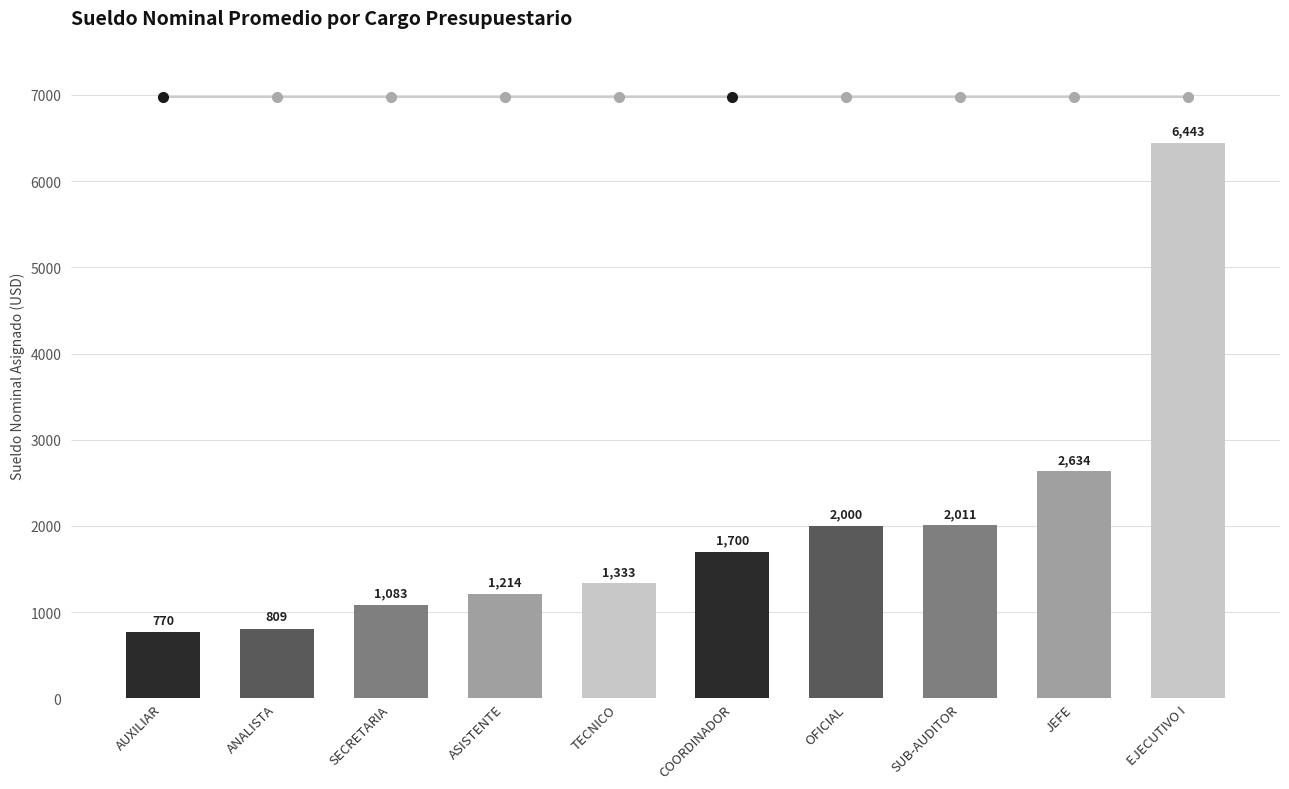

What is the sum of the values at AUXILIAR and COORDINADOR?

2469.4